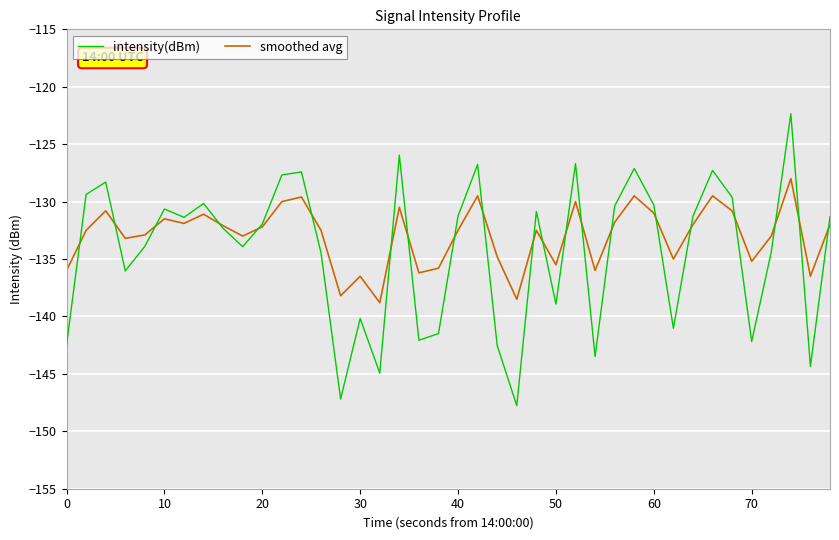

Rank the series by their maximum value, from highest to lowest.

intensity(dBm), smoothed avg